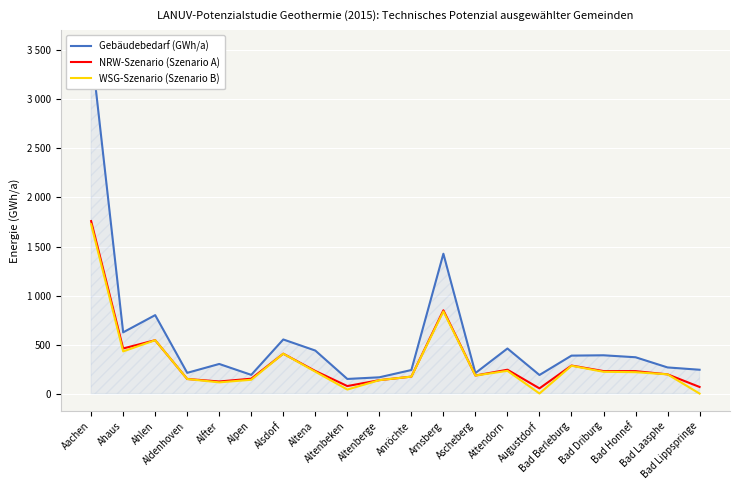

What position from the left is Attendorn?

14